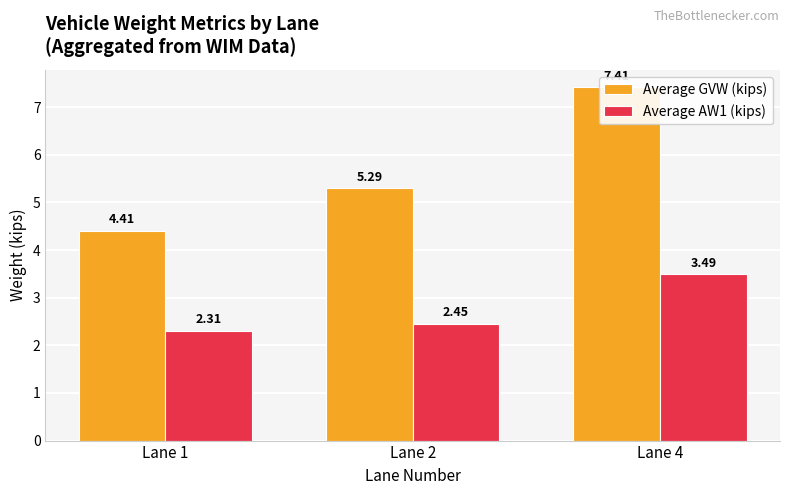

What is the minimum value shown in the chart?

2.3